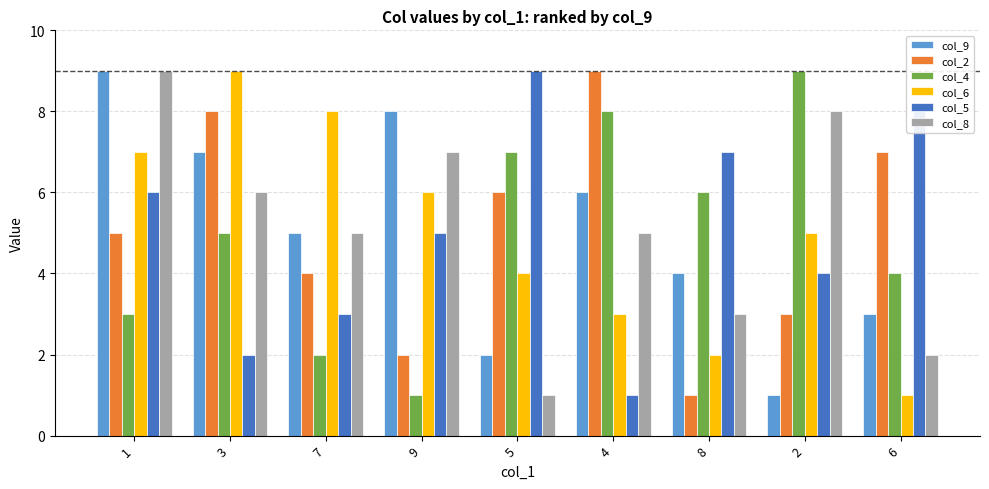

What is the minimum value for col_6?

1